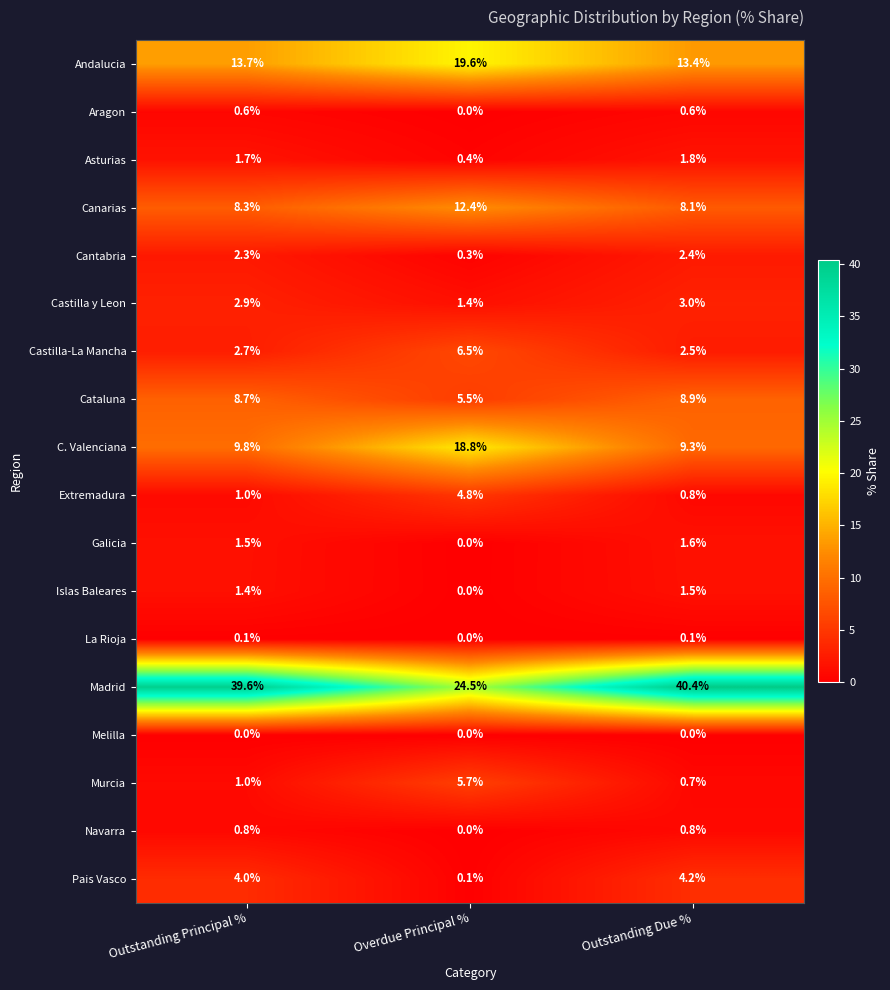

Which series has the largest range (max minus min)?

Madrid